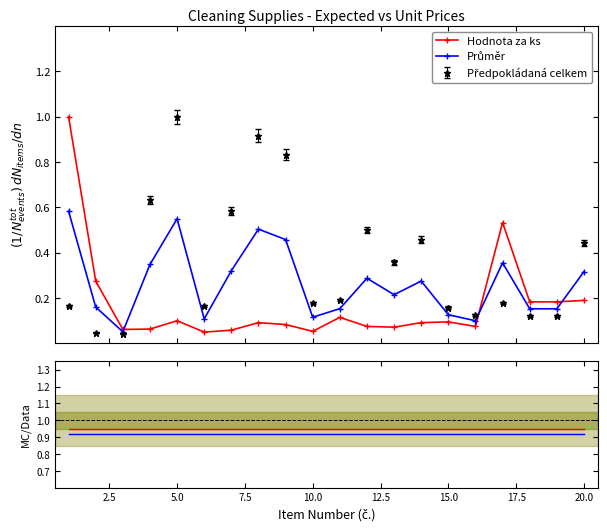

How many categories are shown in the chart?

20